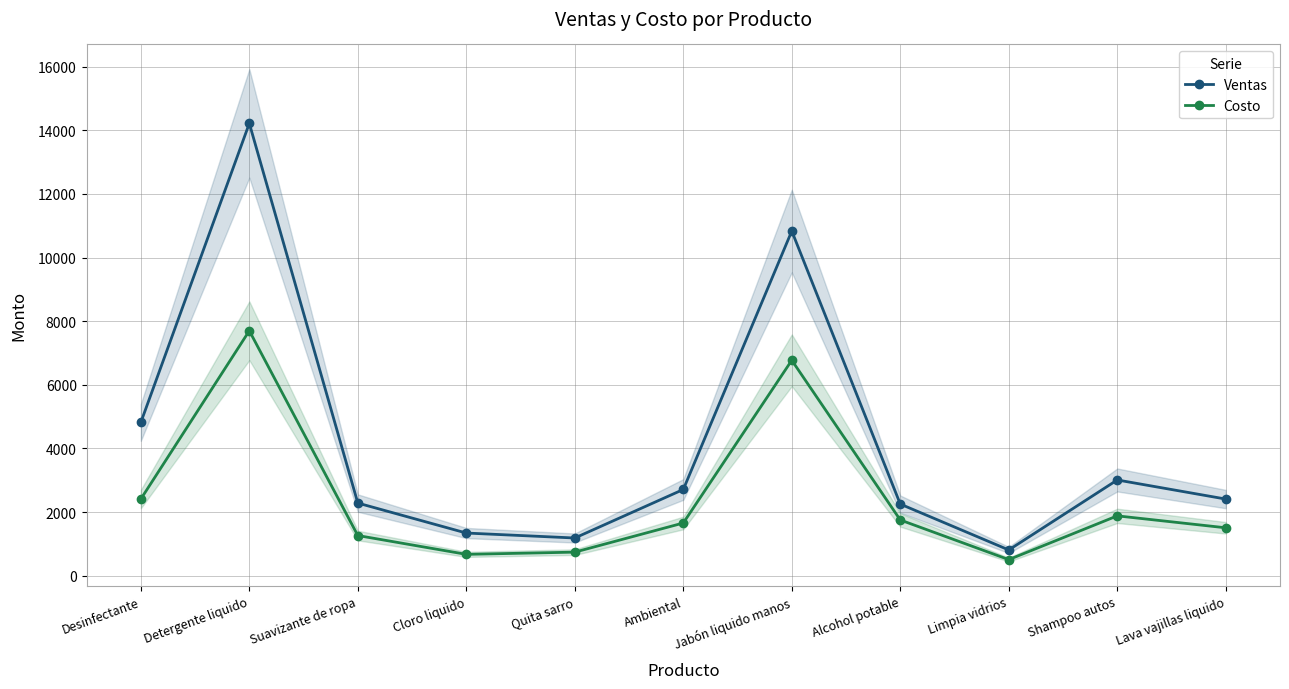

Which category has the highest value in the Ventas series?

Detergente liquido